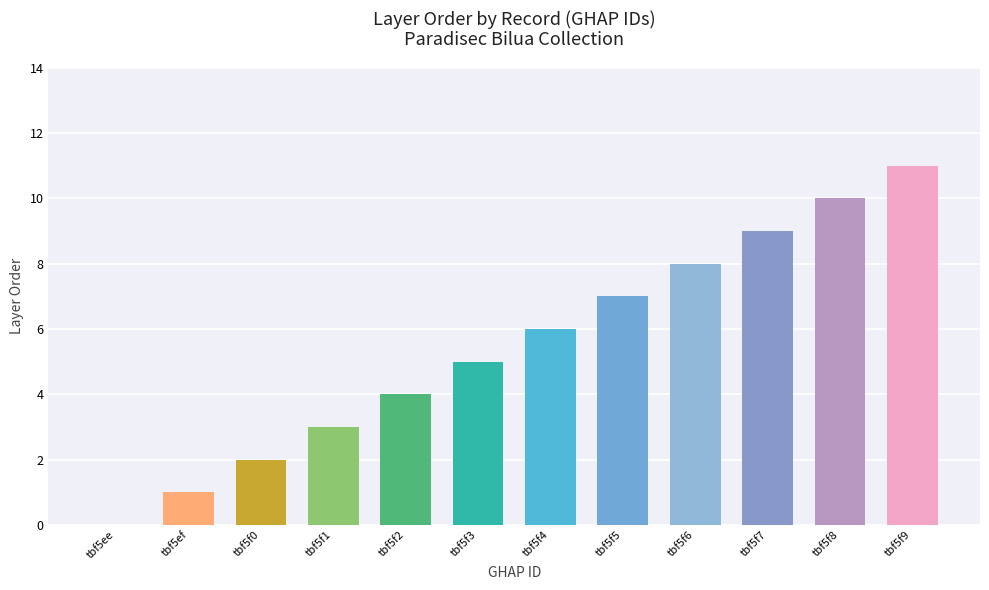

The chart shows a value of 11 at tbf5f9. True or false?

True